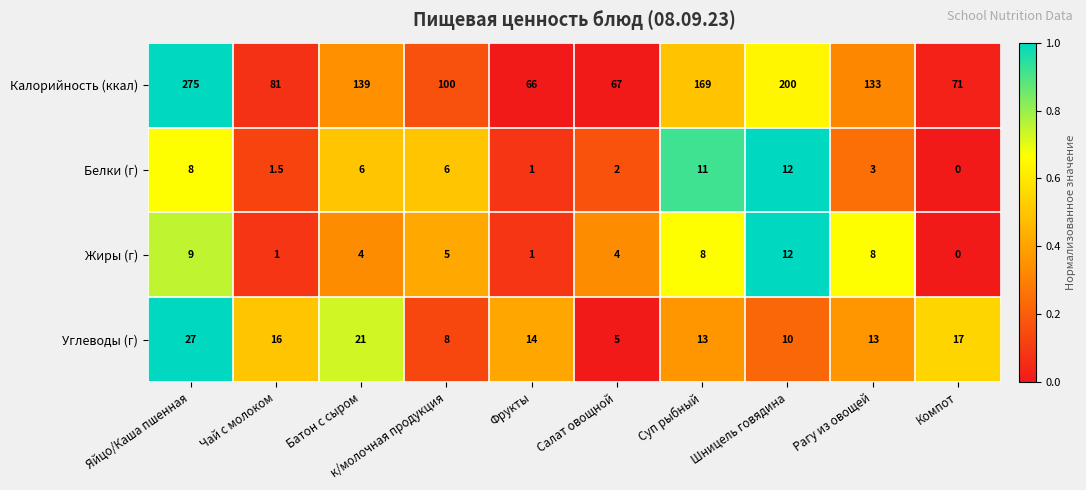

Is it true that Белки (г) equals 6.0 at к/молочная продукция?

True